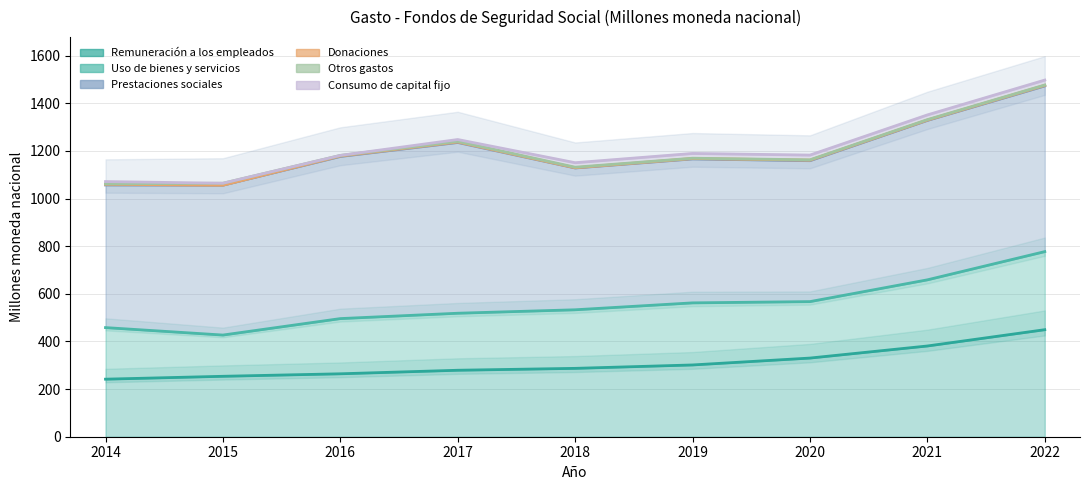

Is it true that Donaciones equals 1.6 at 2022?

False